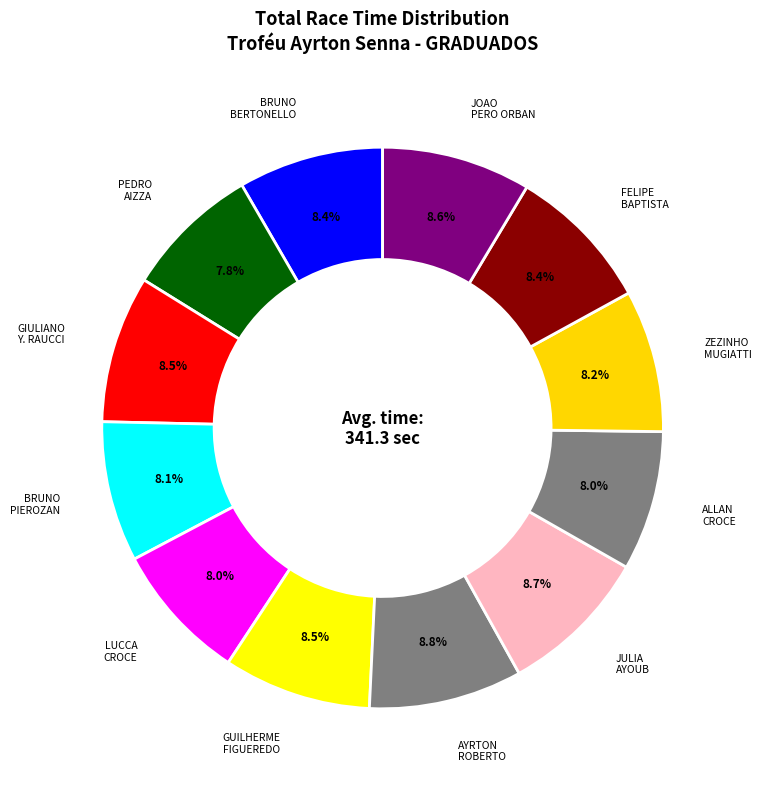

What percentage do GIULIANO Y. RAUCCI and ZEZINHO MUGIATTI together represent?

16.7%